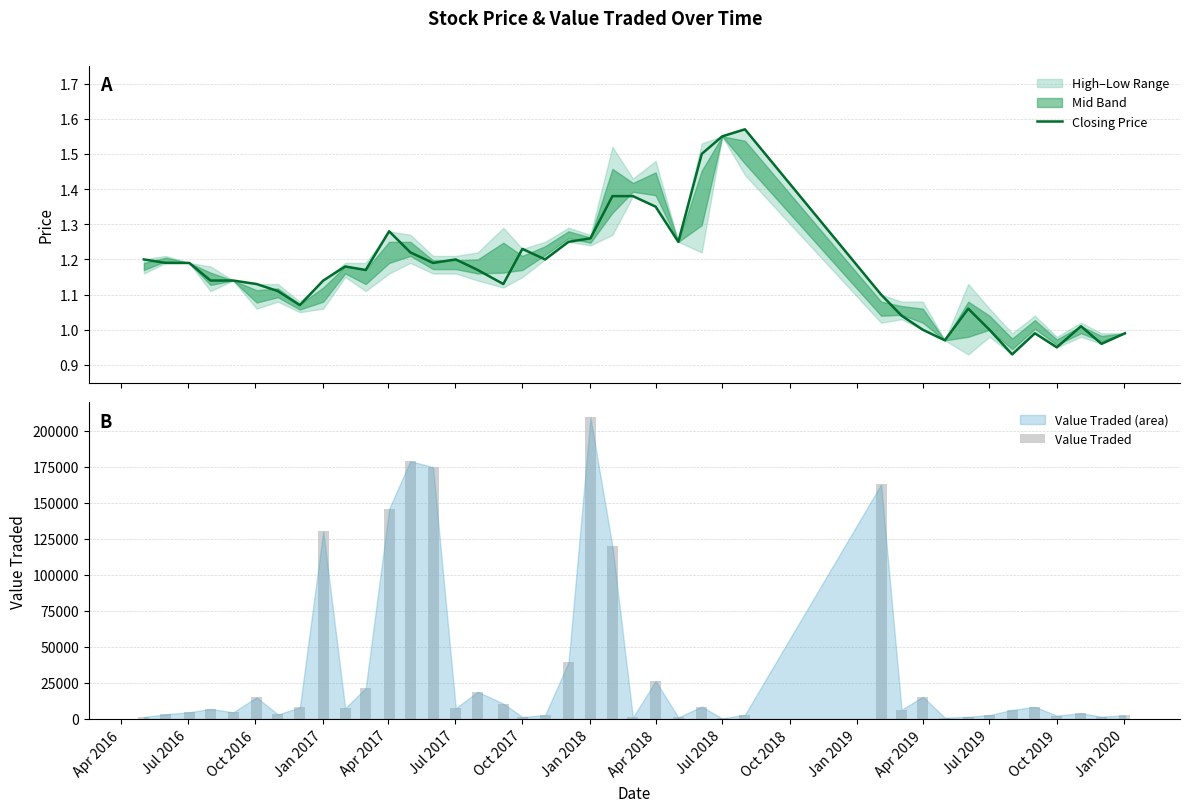

How many values in the Value Traded series exceed 6914?

19